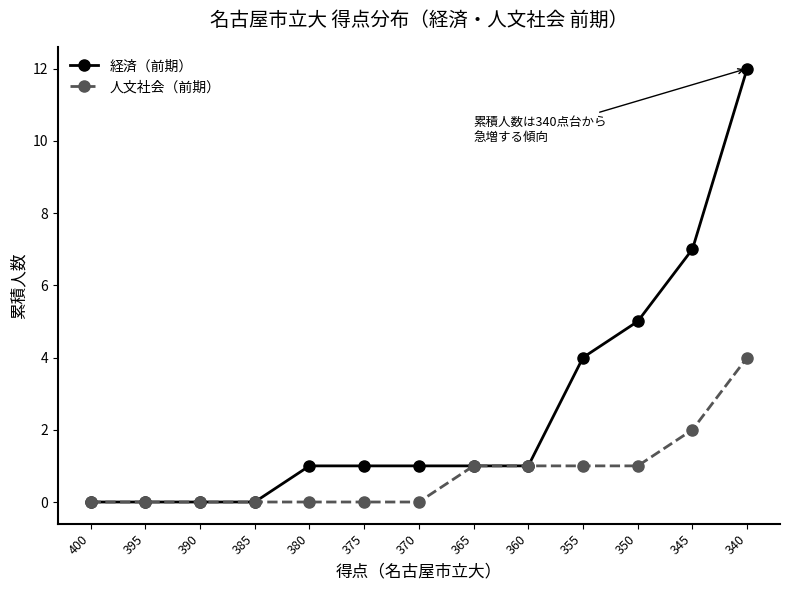

True or false: 人文社会（前期） has a value of 2 at 355.

False